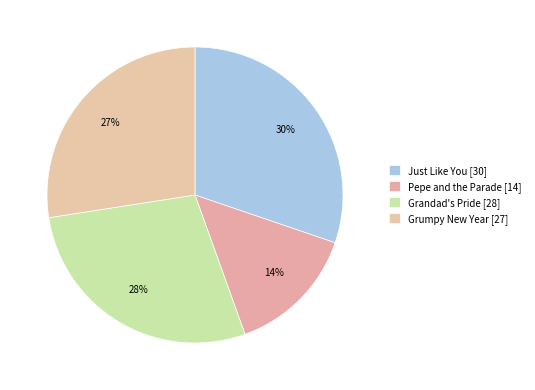

Do Grumpy New Year and Pepe and the Parade together represent more than half of the pie?

No